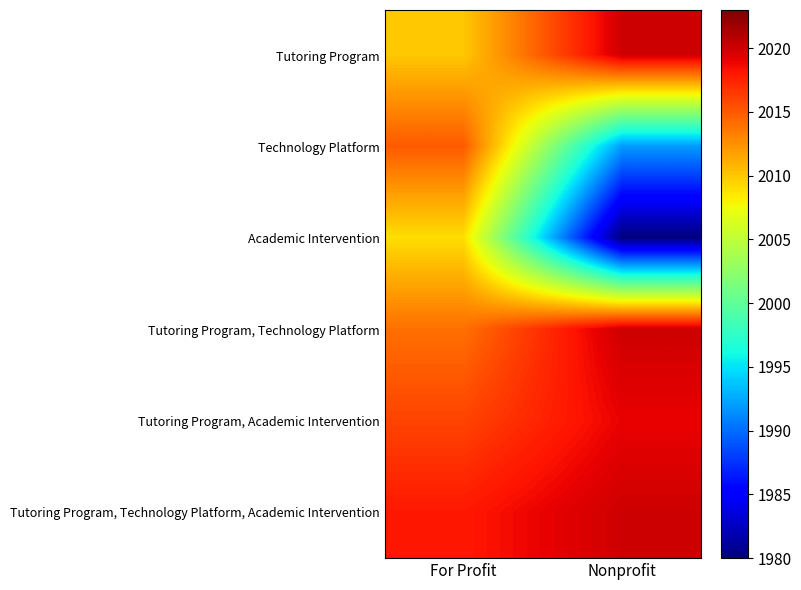

Rank the series by their maximum value, from lowest to highest.

Academic Intervention, Technology Platform, Tutoring Program, Academic Intervention, Tutoring Program, Tutoring Program, Technology Platform, Tutoring Program, Technology Platform, Academic Intervention